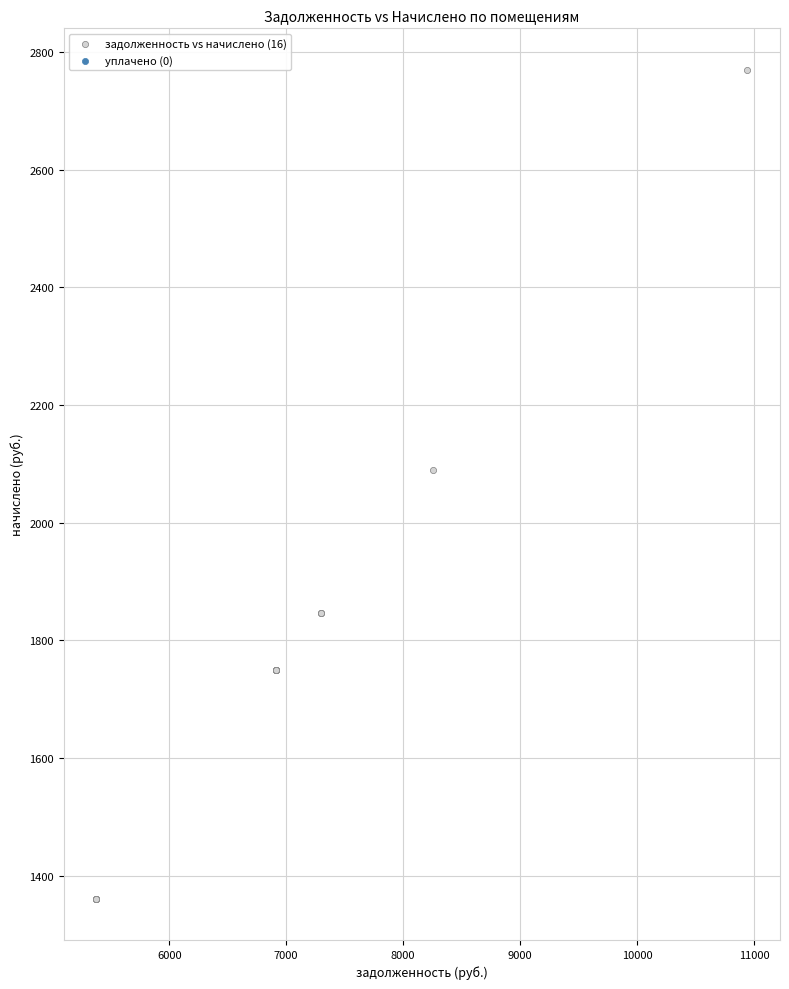

What Y value in the scatter plot is closest to 2065?

2089.8